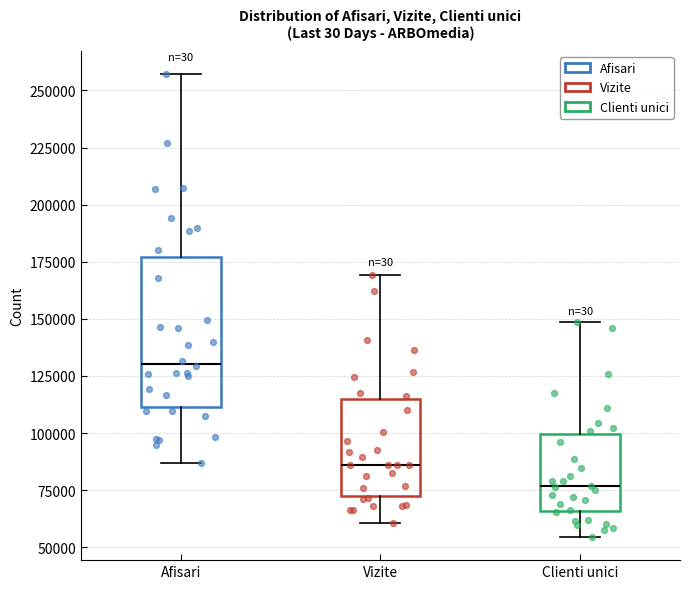

Reading left to right, read every box against the y-axis: the position of its median line, the range the box covers, and the ends of its whiskers. The values are not printed on the chart, so give them approximately, as read against the axis.

Afisari: median 130000, box 110000 to 175000, whiskers 85000 to 255000
Vizite: median 85000, box 75000 to 115000, whiskers 60000 to 170000
Clienti unici: median 75000, box 65000 to 100000, whiskers 55000 to 150000